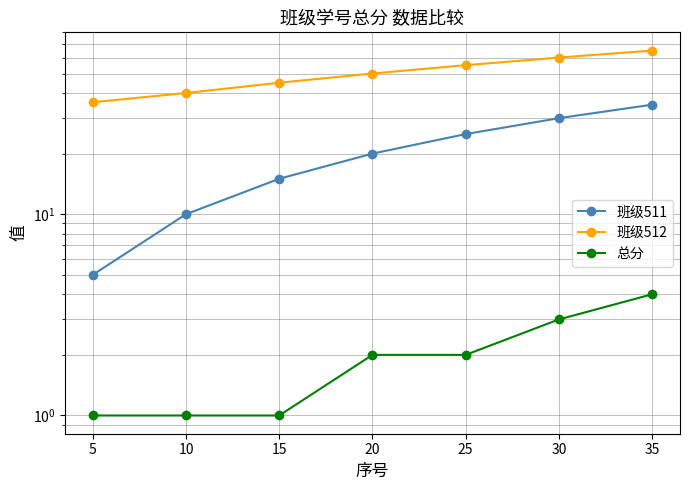

What are all the series names shown in the legend?

班级511, 班级512, 总分